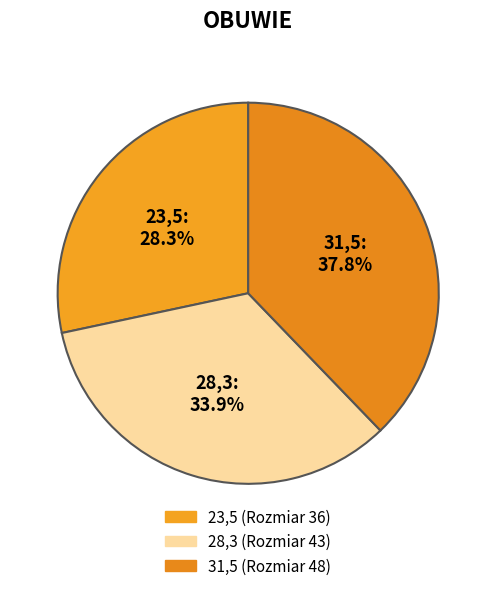

How many slices are in this pie chart?

3